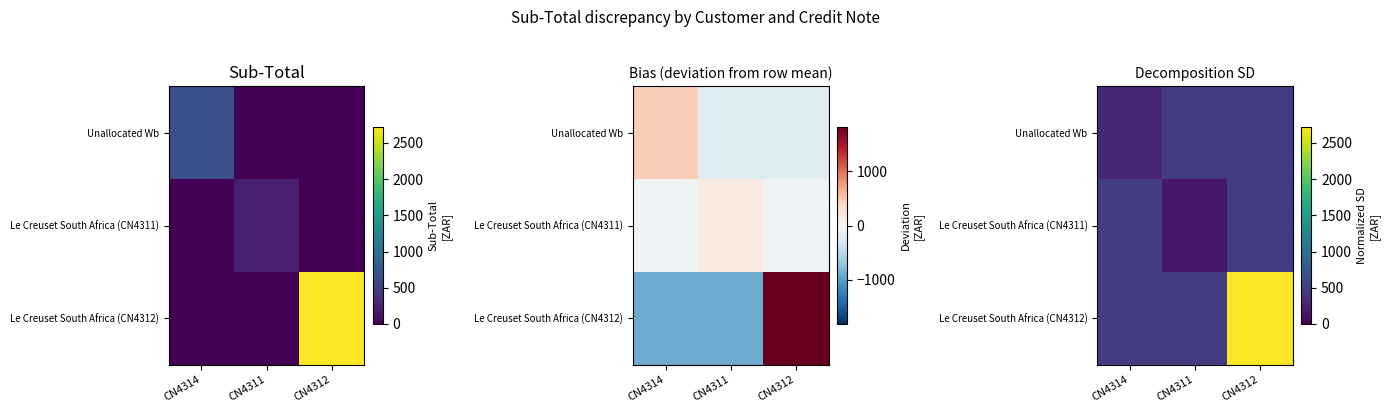

At which category is the sum across all series the highest?

CN4312